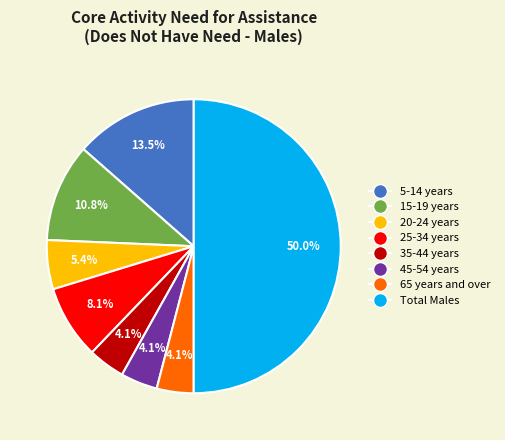

What is the largest slice in the pie chart?

Total Males